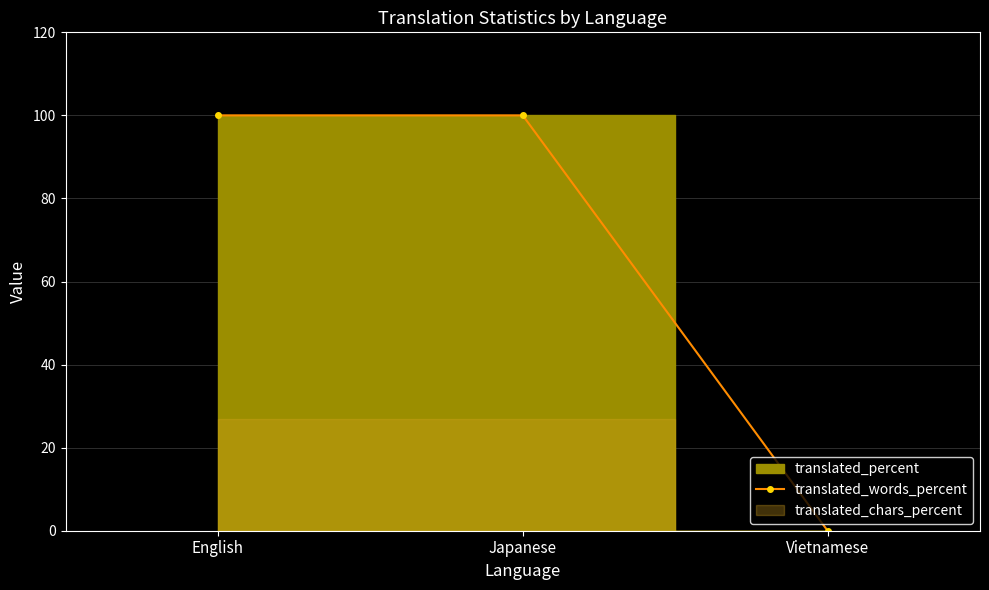

What is the label of the 3rd point from the left?

Vietnamese